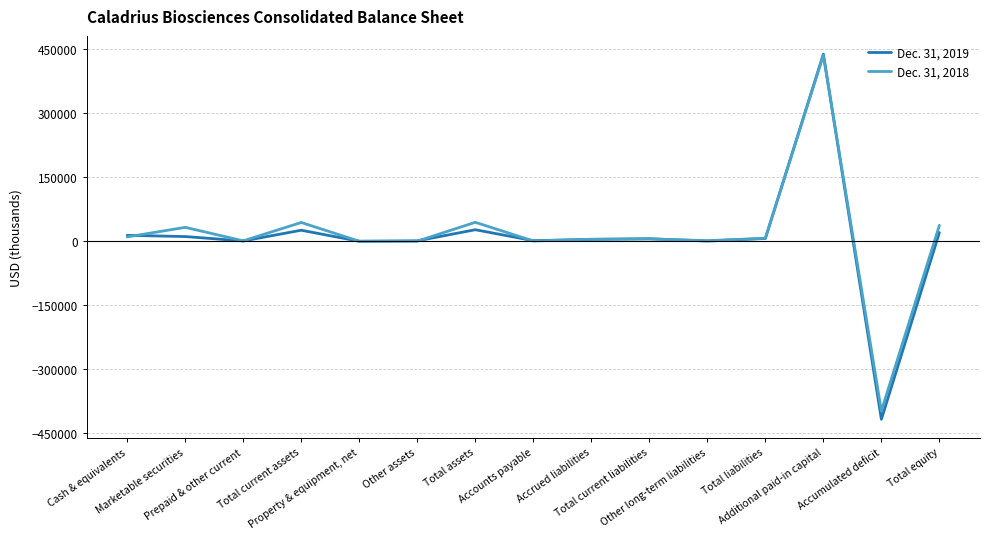

Does the chart display data point markers on the line(s)?

No